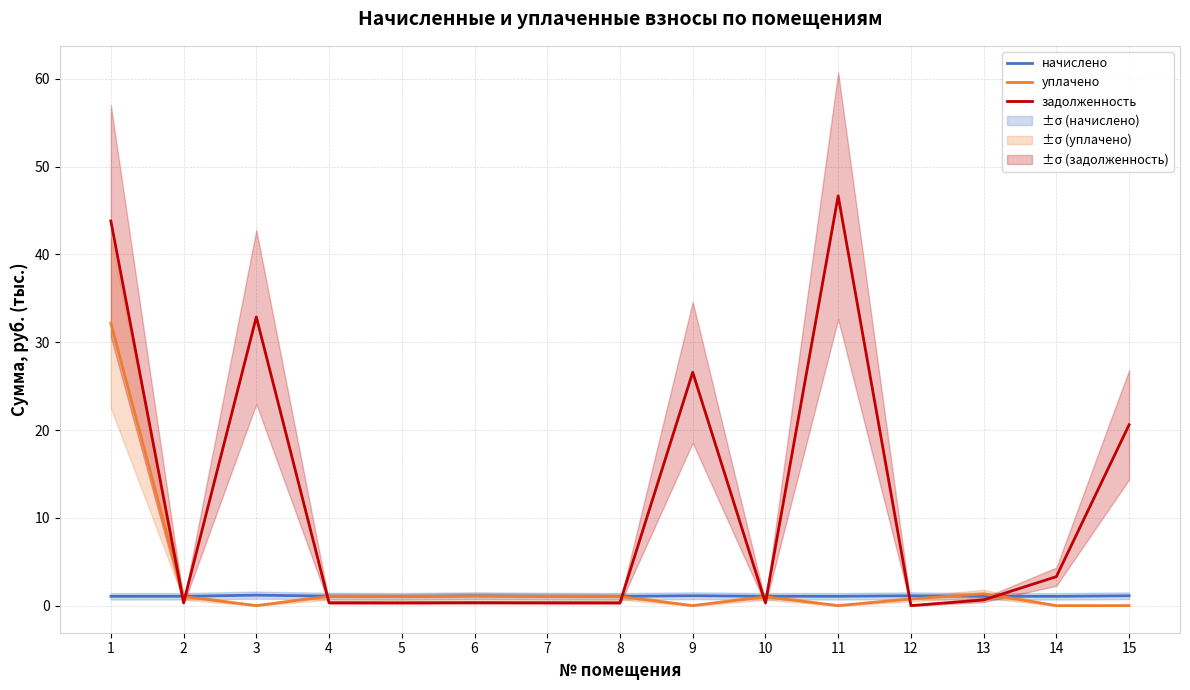

Between 1 and 5, which series saw the biggest shift?

задолженность